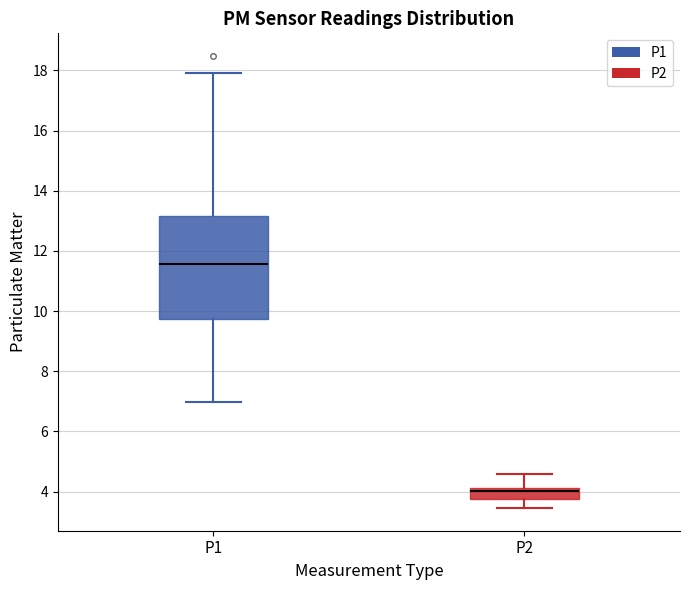

Which box has the highest median line?

P1